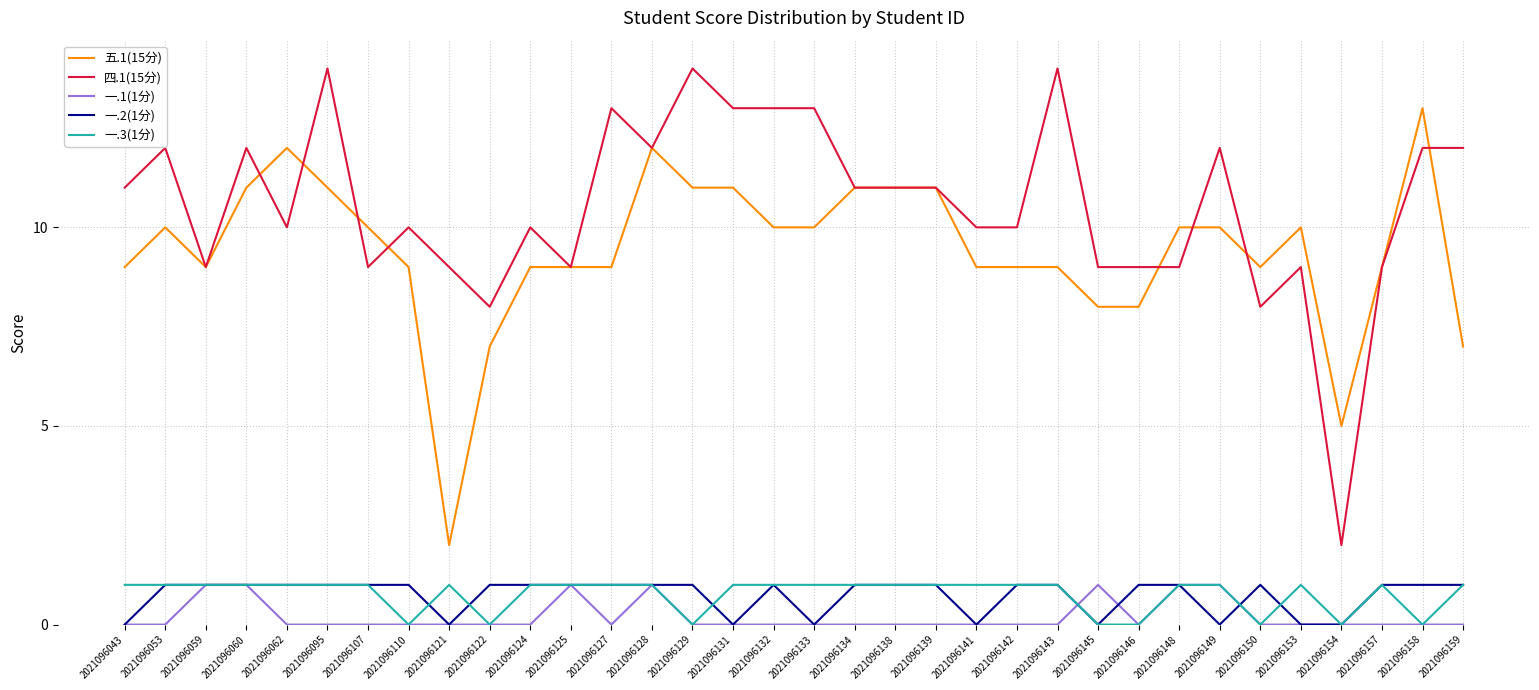

Is it true that 五.1(15分) equals 9 at 2021096125?

True